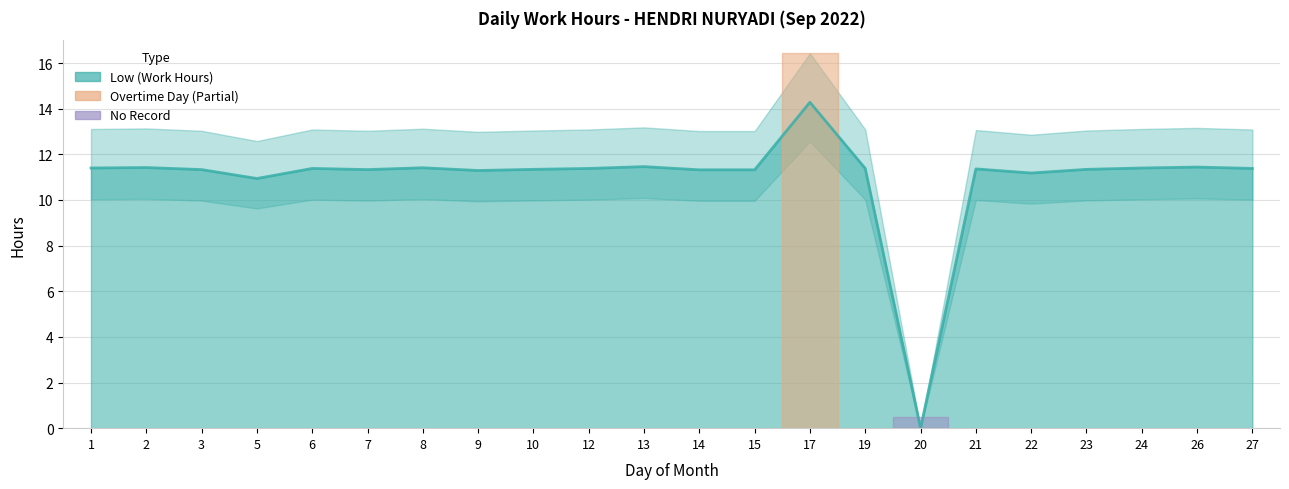

Does the chart display data point markers on the line(s)?

No